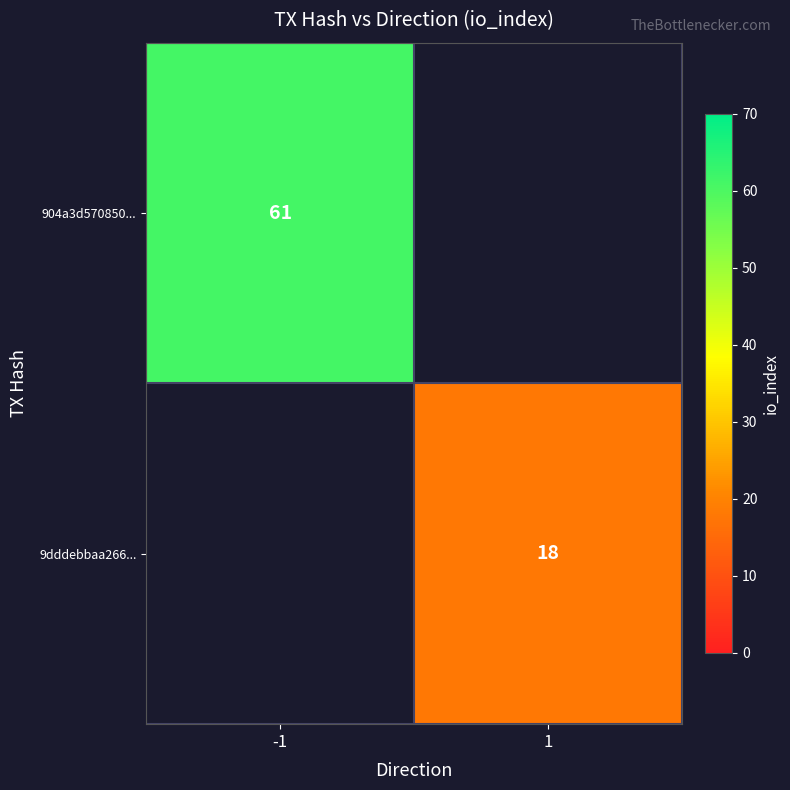

The 904a3d570850... series shows 40 at -1. True or false?

False